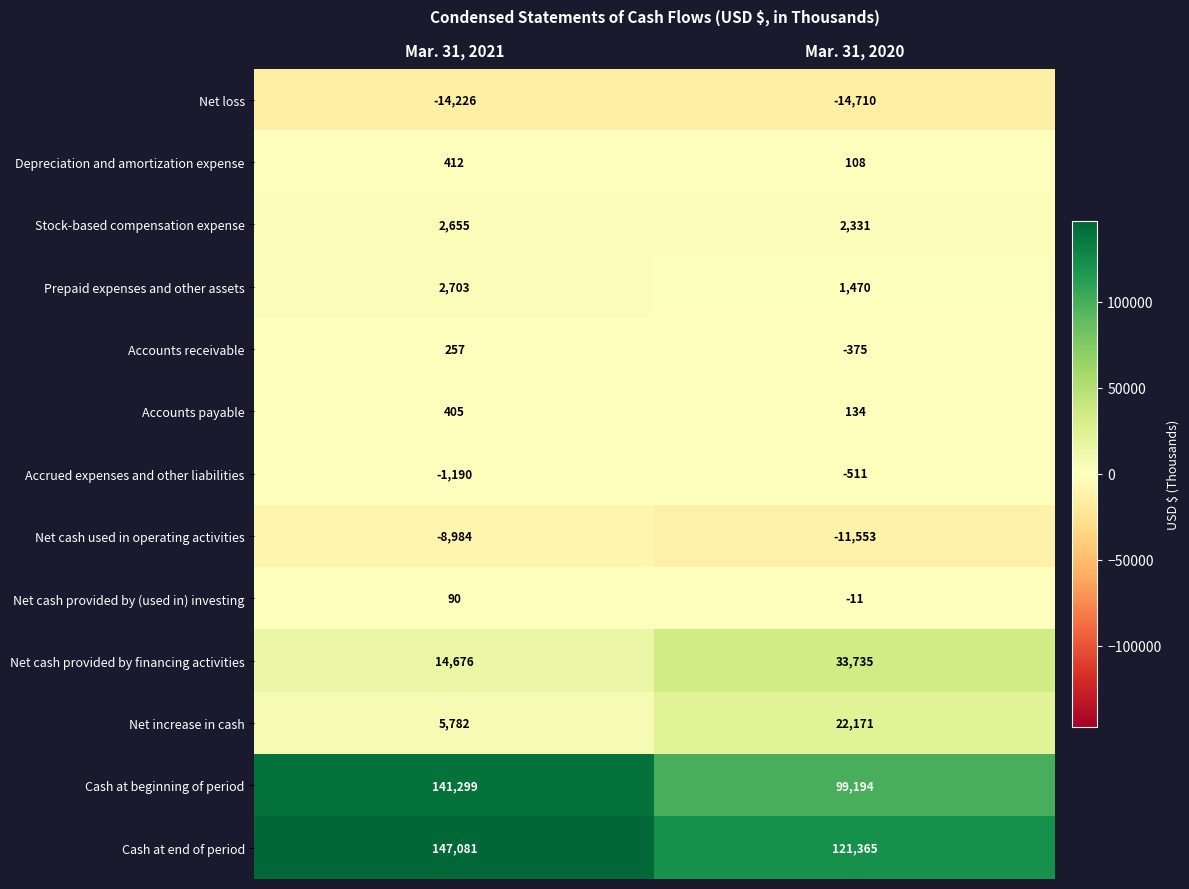

Read the Net increase in cash value at Mar. 31, 2021, to the nearest 100.

5800